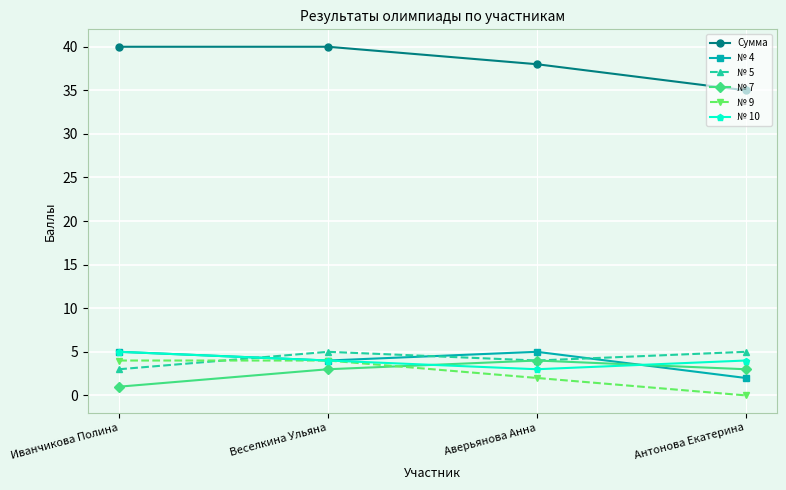

What is the label of the 4th point from the left?

Антонова Екатерина